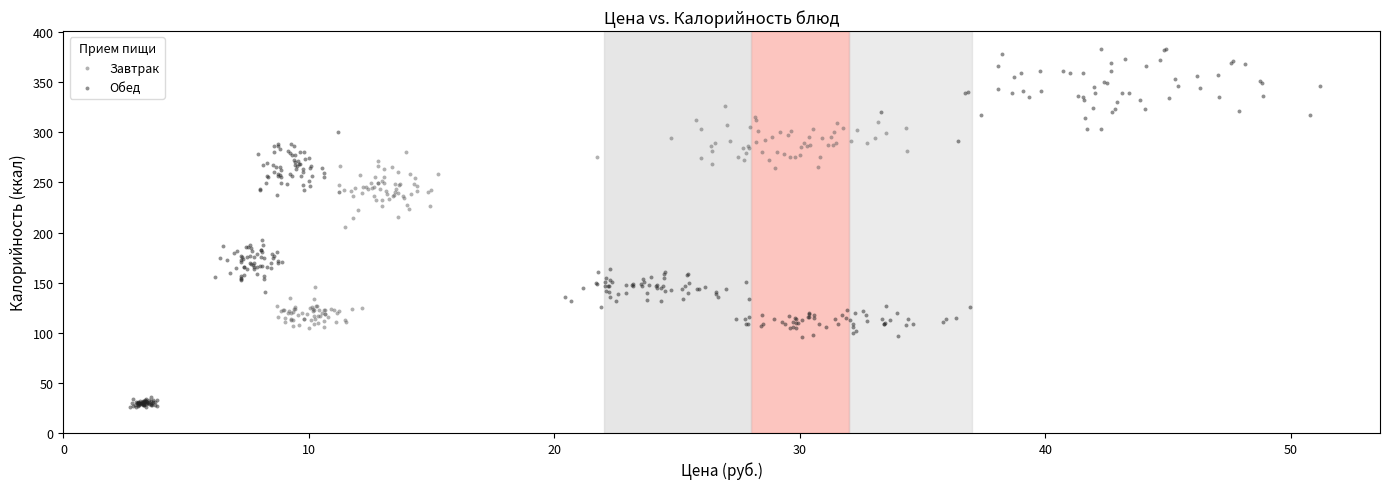

Which series has the largest Y range (max minus min)?

Обед